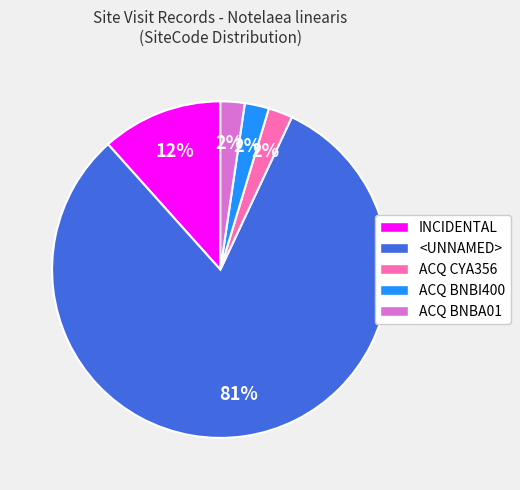

Between <UNNAMED> and ACQ BNBA01, which is larger?

<UNNAMED>